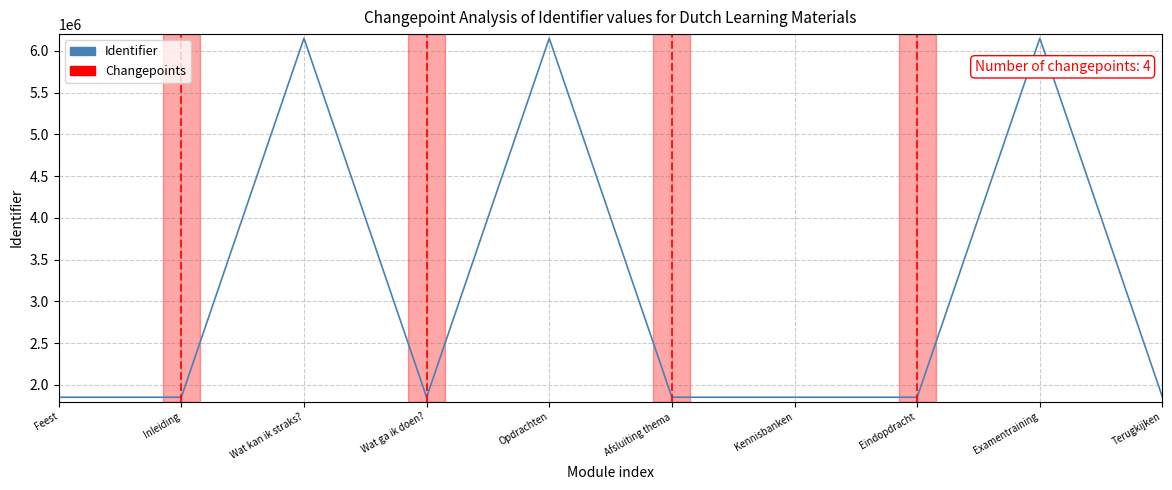

How many categories are shown in the chart?

10